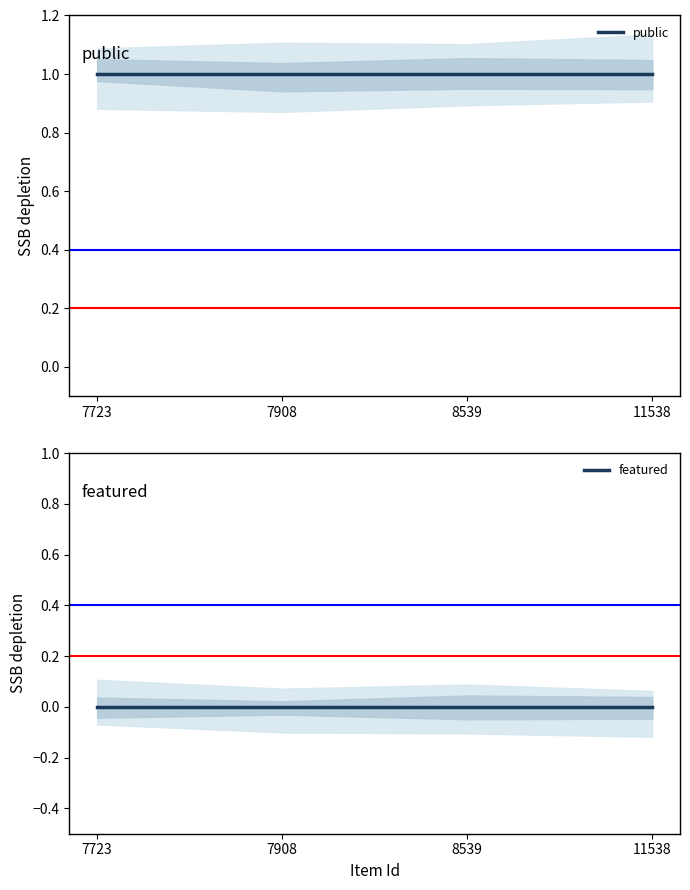

True or false: public and featured cross at least once.

False